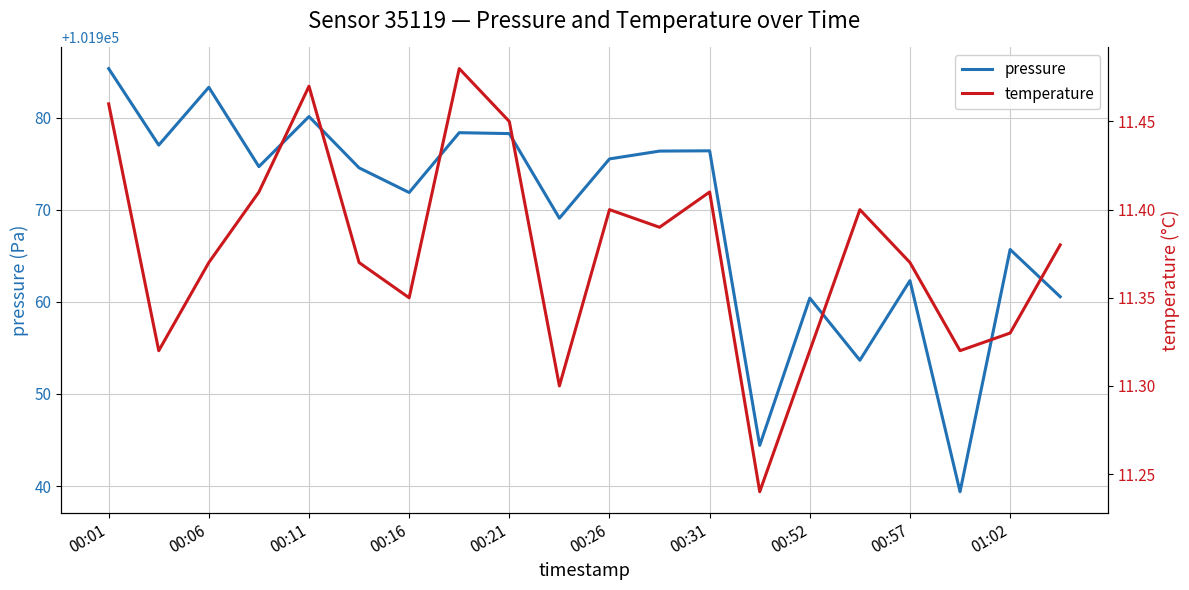

True or false: pressure and temperature cross at least once.

False